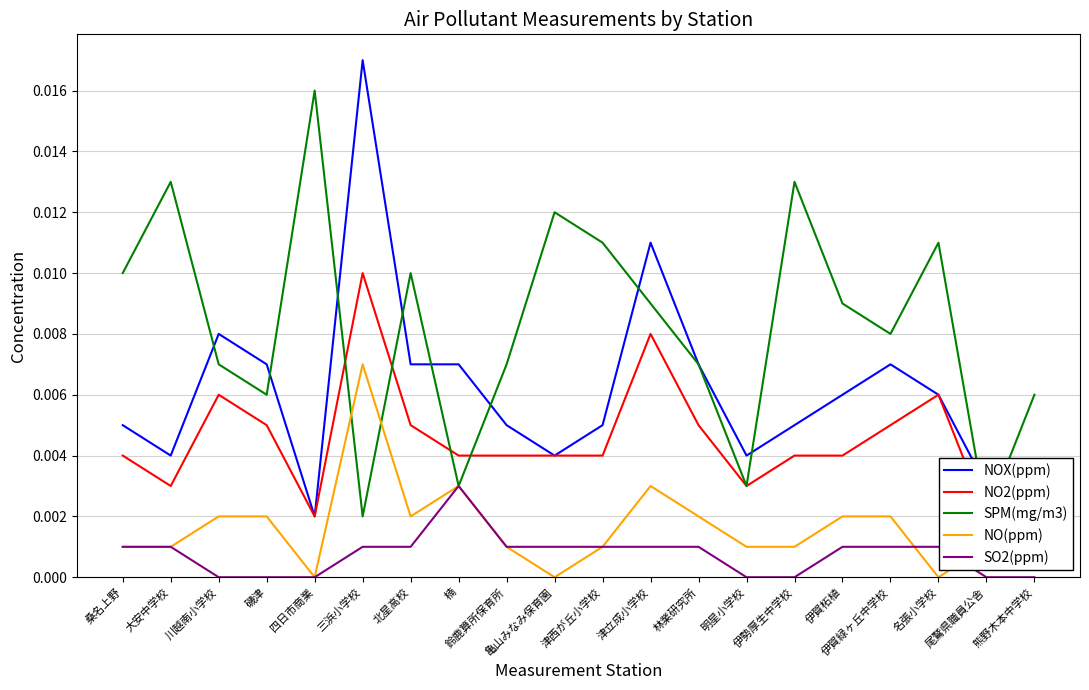

True or false: SO2(ppm) and NO2(ppm) cross at least once.

False